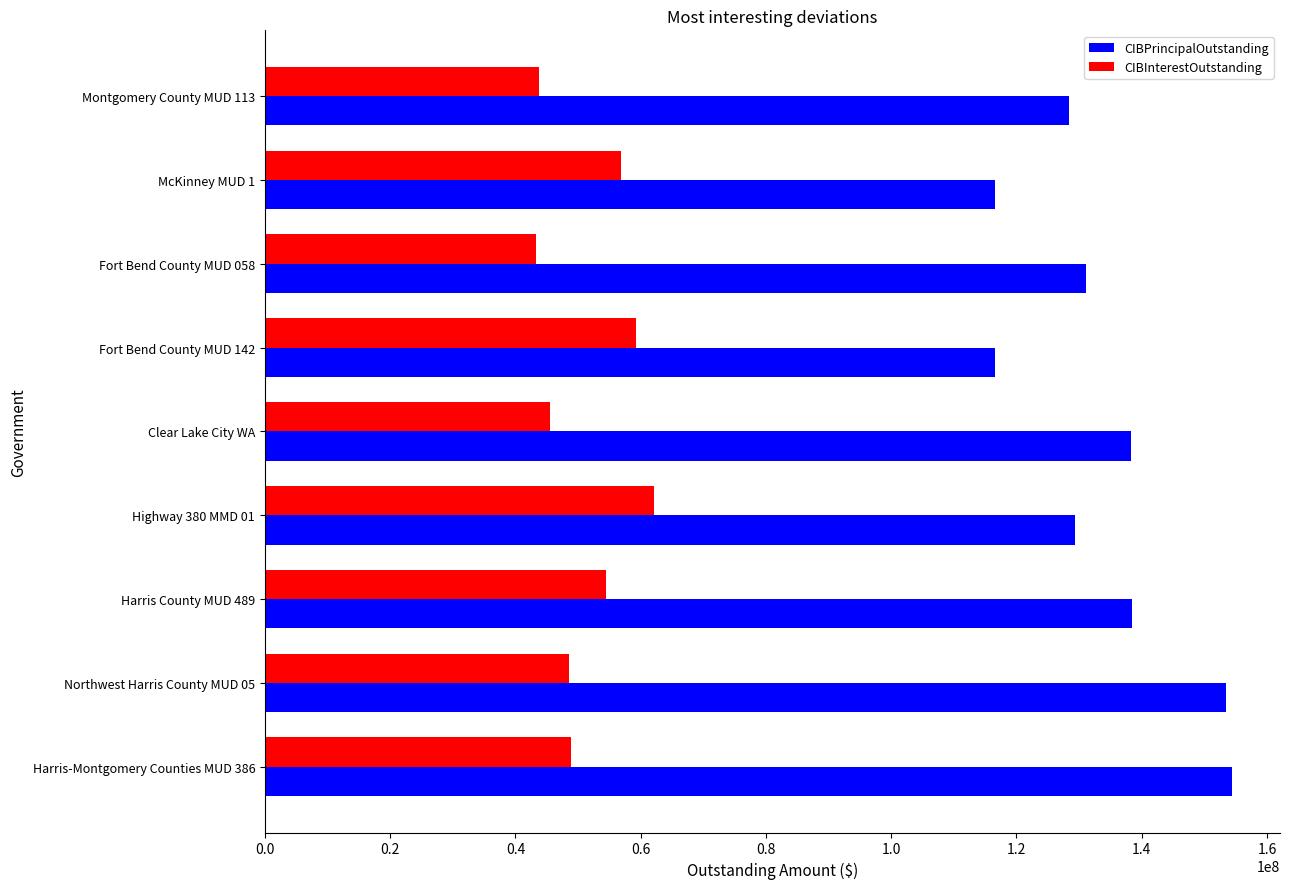

How many data points in CIBInterestOutstanding are above 48946306?

5